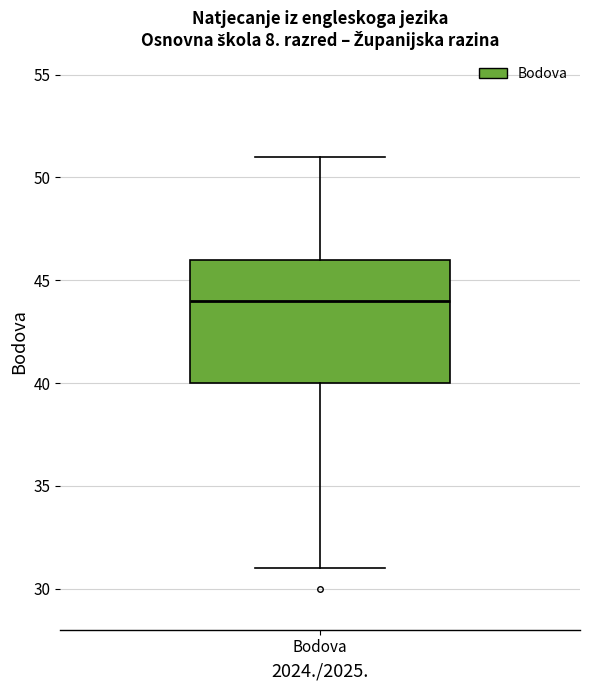

Transcribe this box plot: give where the median line is, the range the box spans, and where the two whiskers end, as read against the y-axis. The values are not printed on the chart, so give them approximately, as read against the axis.

median 44, box 40 to 46, whiskers 31 to 51